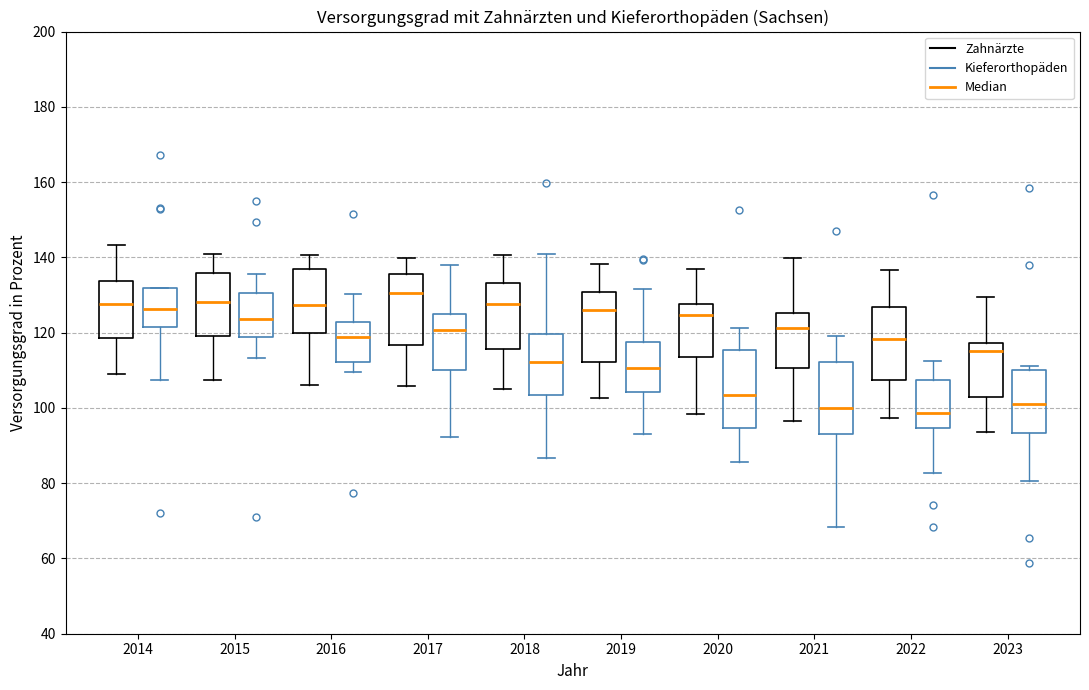

Where does the lower whisker of the box for 2023 (Zahnärzte) end on the y-axis? The values are not printed on the chart, so give them approximately, as read against the axis.

94